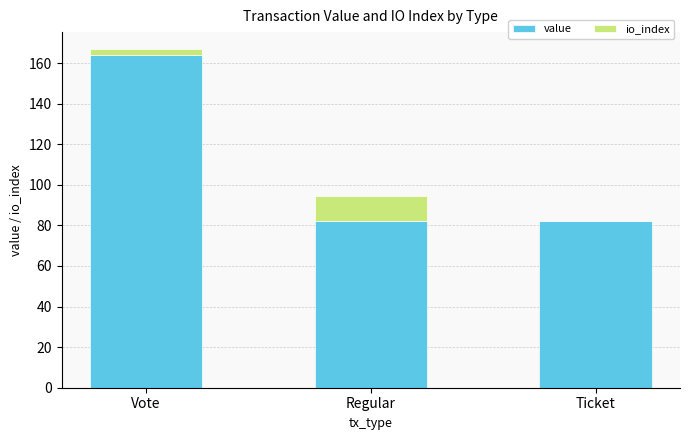

What are all the series names shown in the legend?

value, io_index